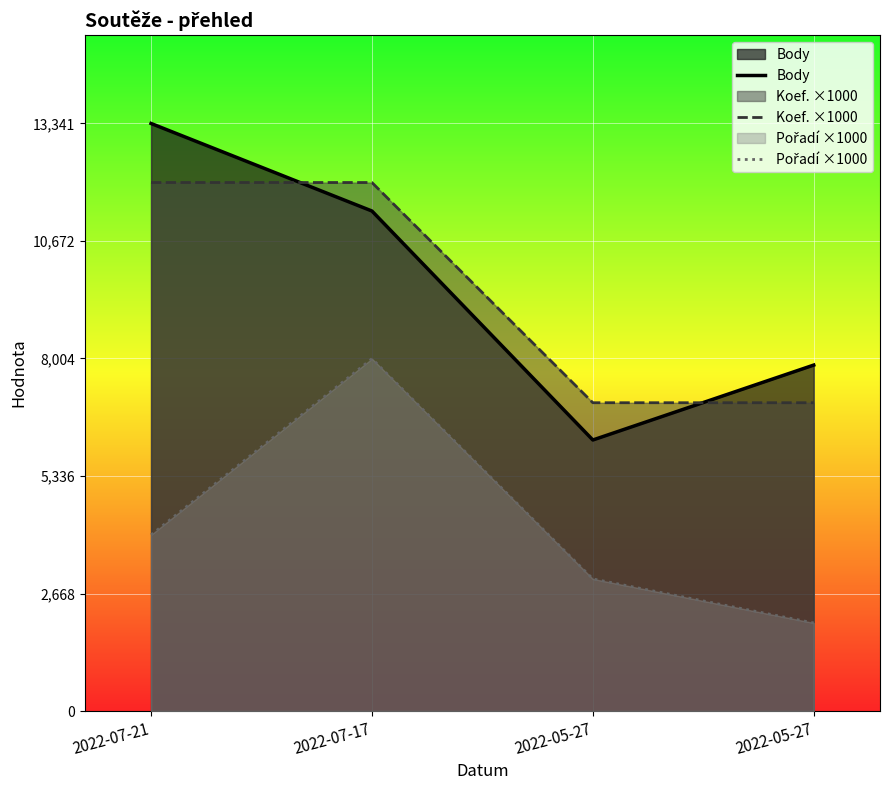

How many series are shown in this chart?

3